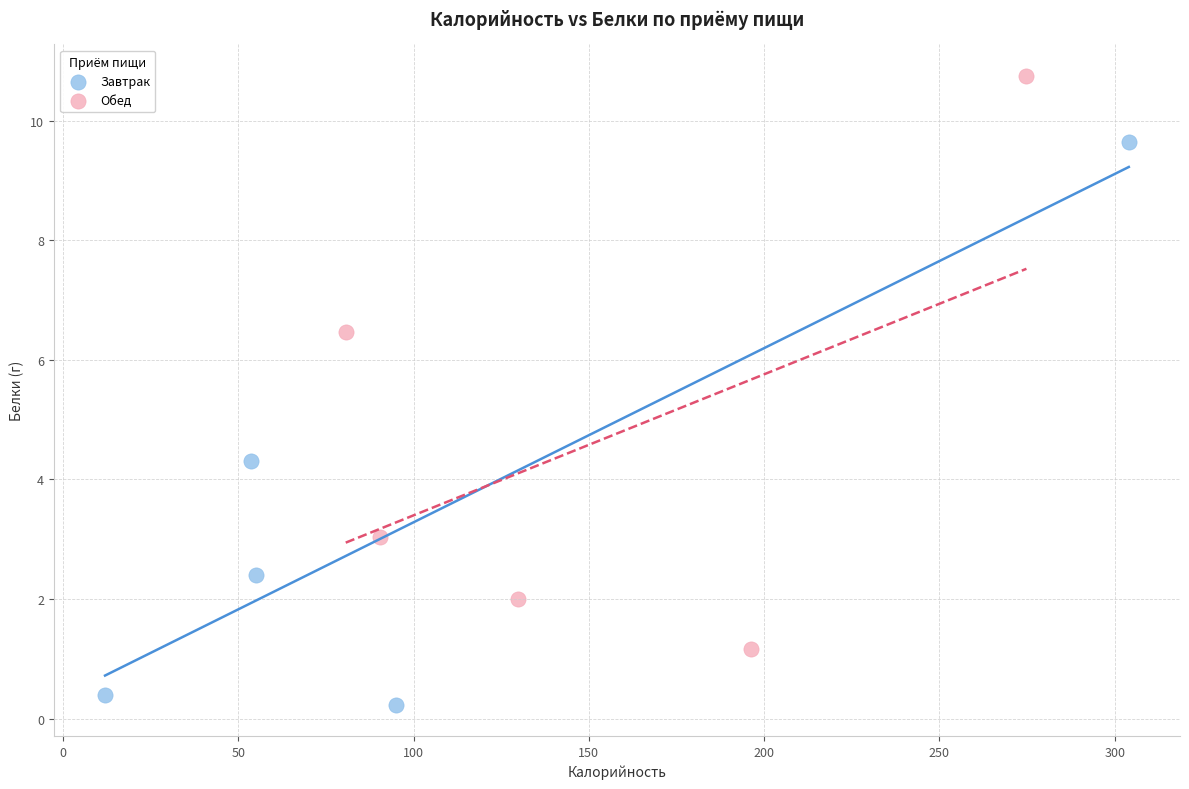

Which series contains the lowest Y value?

Завтрак